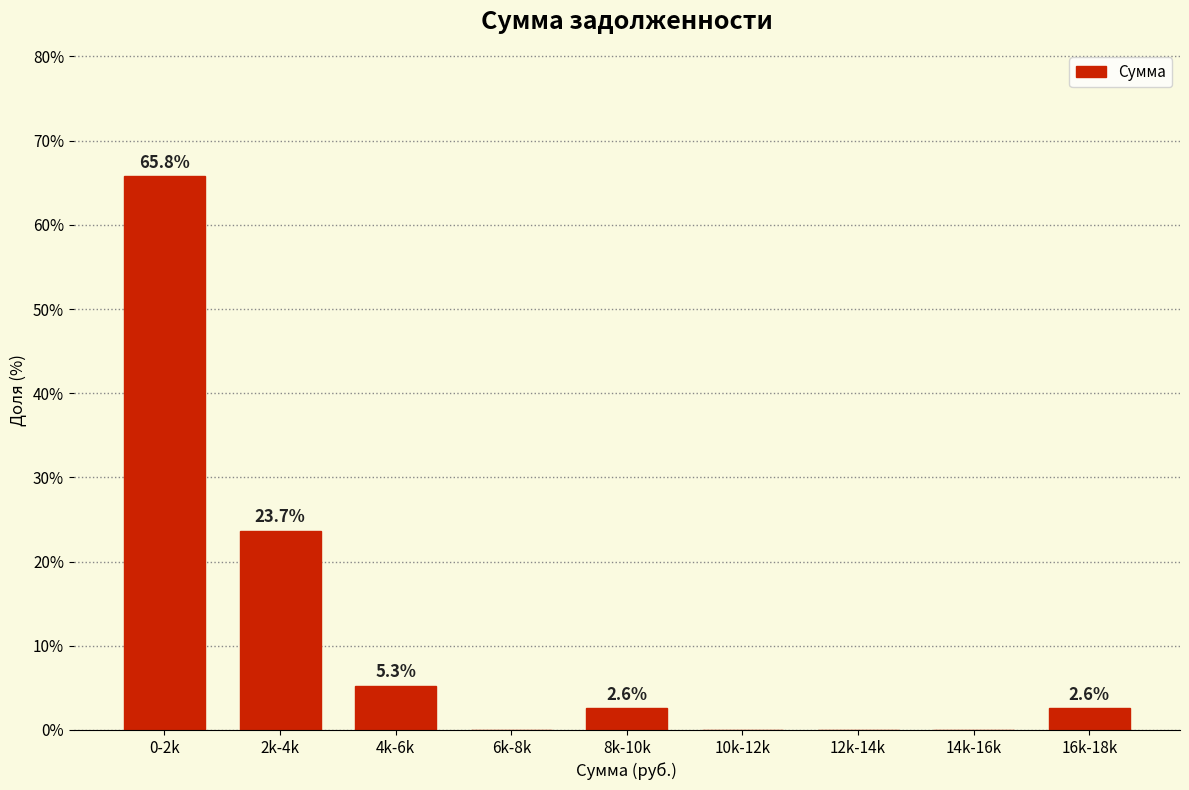

Reading left to right, extract all data points from this chart.

0-2k=65.8	2k-4k=23.7	4k-6k=5.3	6k-8k=0.0	8k-10k=2.6	10k-12k=0.0	12k-14k=0.0	14k-16k=0.0	16k-18k=2.6